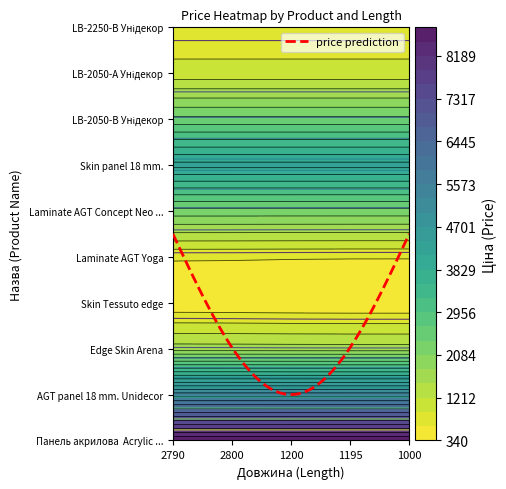

Reading left to right, extract all data points from this chart.

Панель акрилова  Acrylic 18 мм. Уні плюс: 10085.8	10085.8	10085.8	10085.8	10085.8
AGT panel 18 mm. Unidecor: 5736.9	5736.9	5736.9	5736.9	5736.9
Edge Skin Arena: 115.4	115.4	115.4	115.4	115.4
Skin Tessuto edge: 115.4	115.4	57.7	57.7	57.7
Laminate AGT Yoga: 596.5	596.5	596.5	596.5	596.5
Laminate AGT Concept Neo Series: 701.4	701.4	701.4	701.4	701.4
Skin panel 18 mm.: 7680.9	7680.9	7680.9	7680.9	7680.9
LB-2050-В Унідекор: 905.9	905.9	905.9	905.9	905.9
LB-2050-А Унідекор: 974.2	974.2	974.2	974.2	974.2
LB-2250-В Унідекор: 612.9	612.9	612.9	612.9	612.9